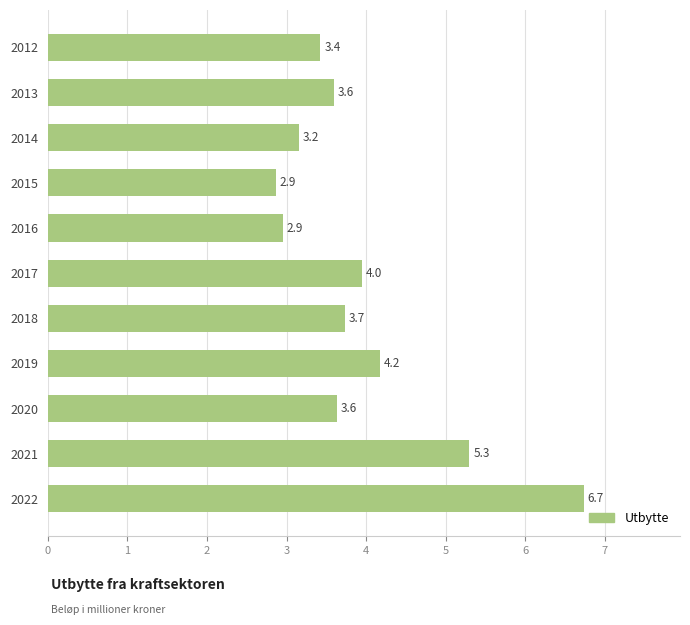

What is the change in value from 2012 to 2020?

+0.2